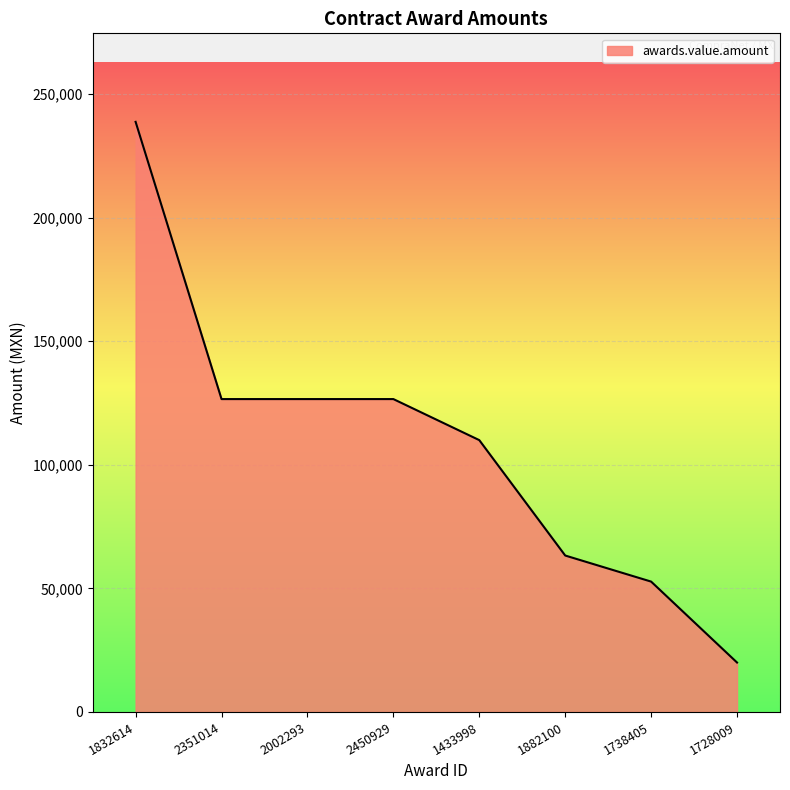

What is the ratio of the value at 2351014 to the value at 2002293?

1.0